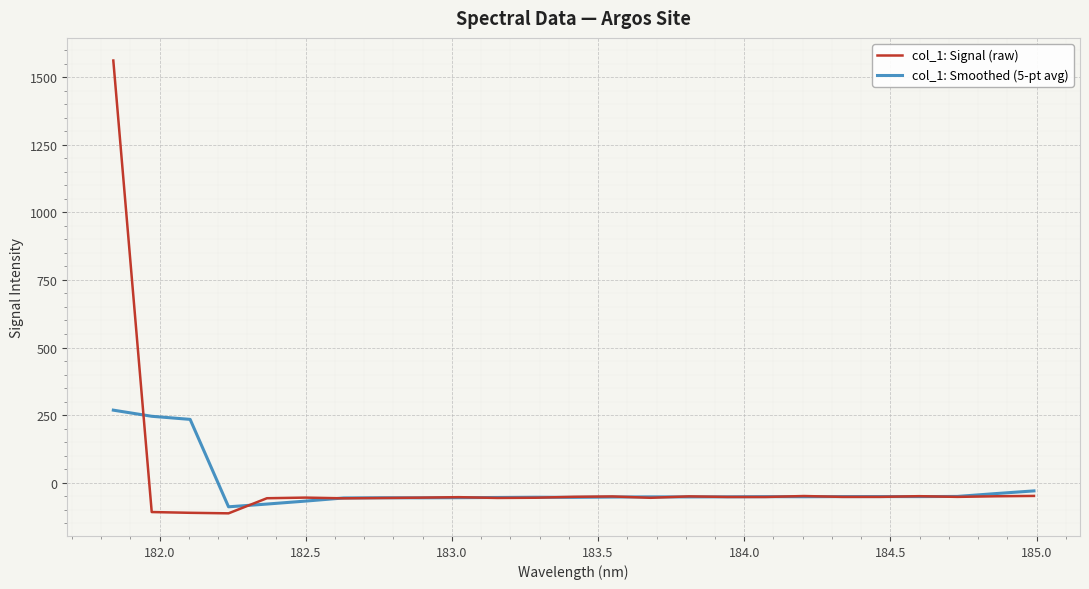

What is the highest value of the col_1: Signal (raw) series?

1561.6